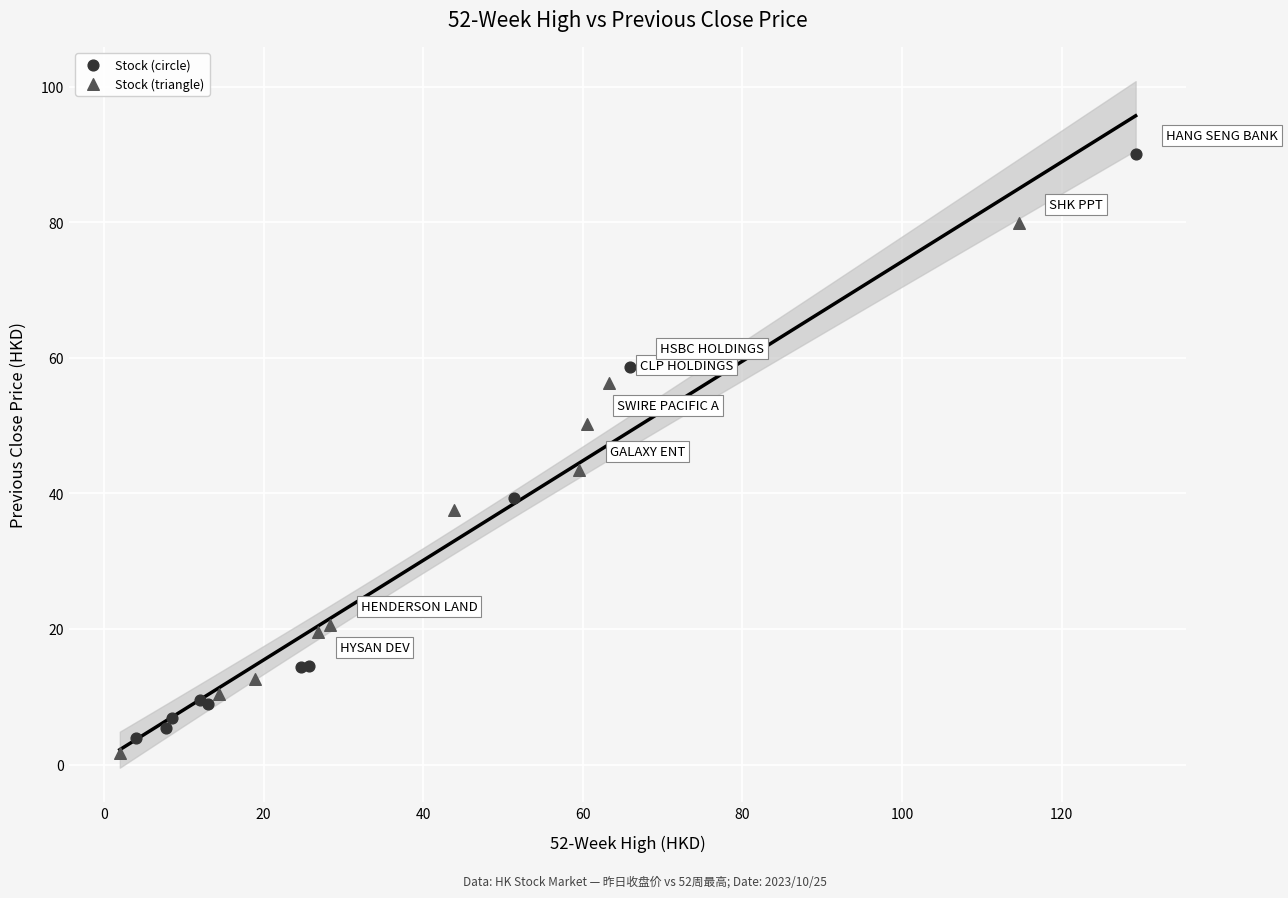

Which series has the largest Y range (max minus min)?

Stock (circle)